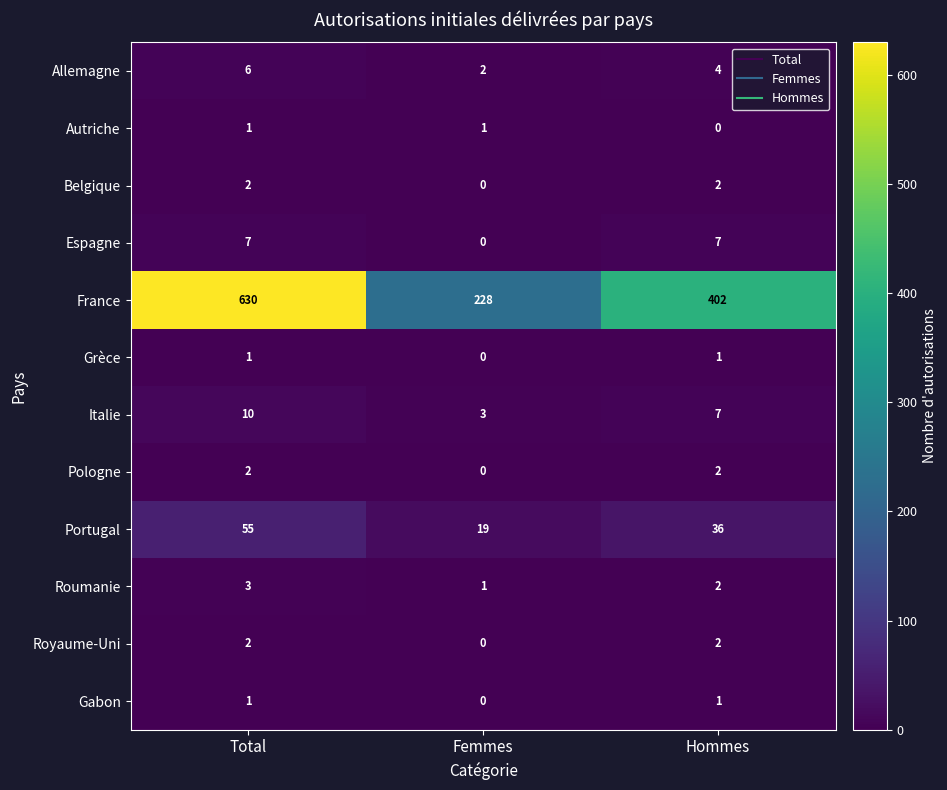

Is it true that Portugal equals 52 at Hommes?

False